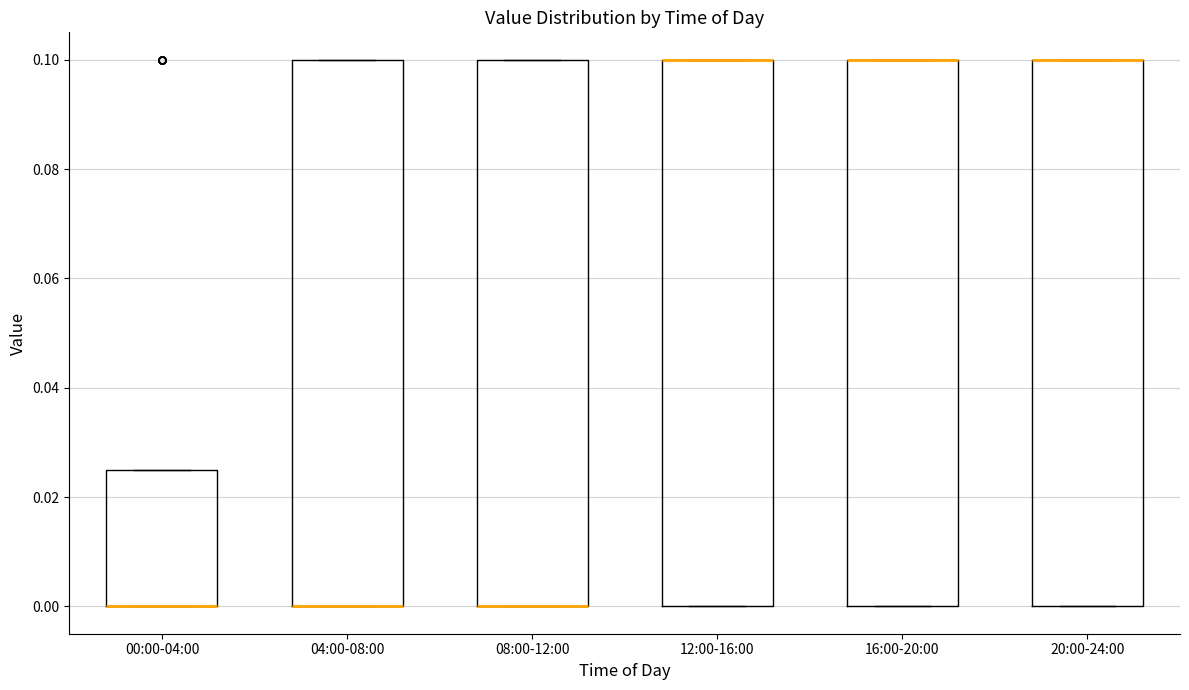

Where is the upper edge of the box for 00:00-04:00 on the y-axis? The values are not printed on the chart, so give them approximately, as read against the axis.

0.026